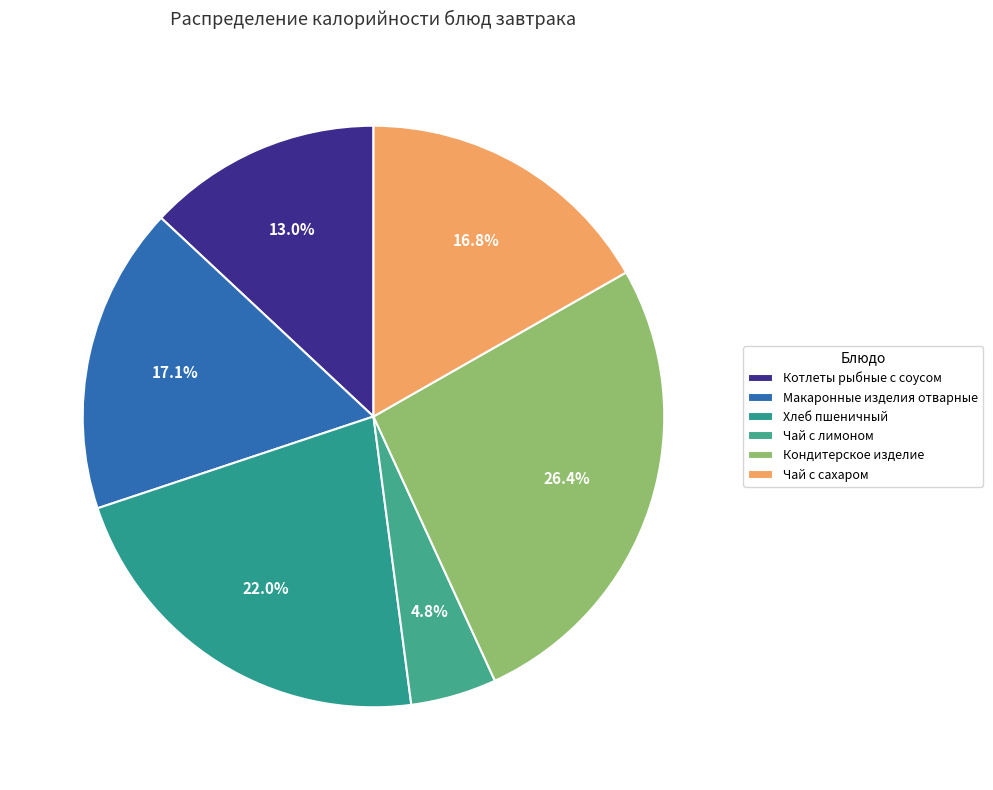

Which category has the biggest portion of the pie?

Кондитерское изделие